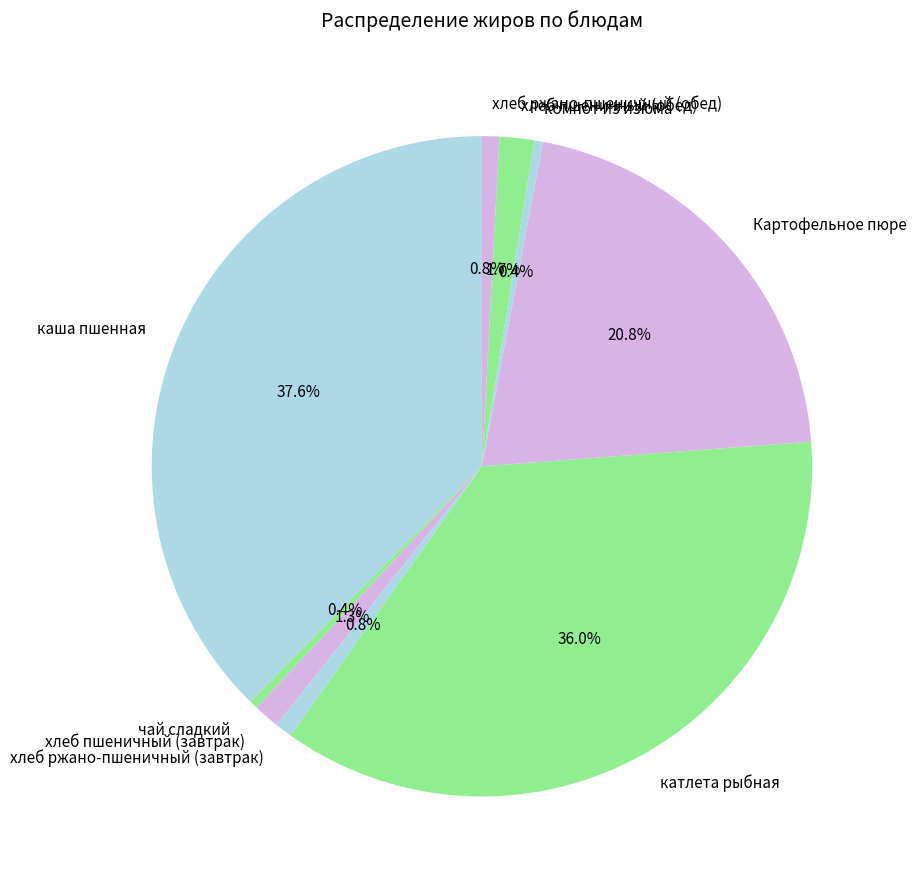

To the nearest percent, what percentage of the pie is хлеб пшеничный (завтрак)?

1%